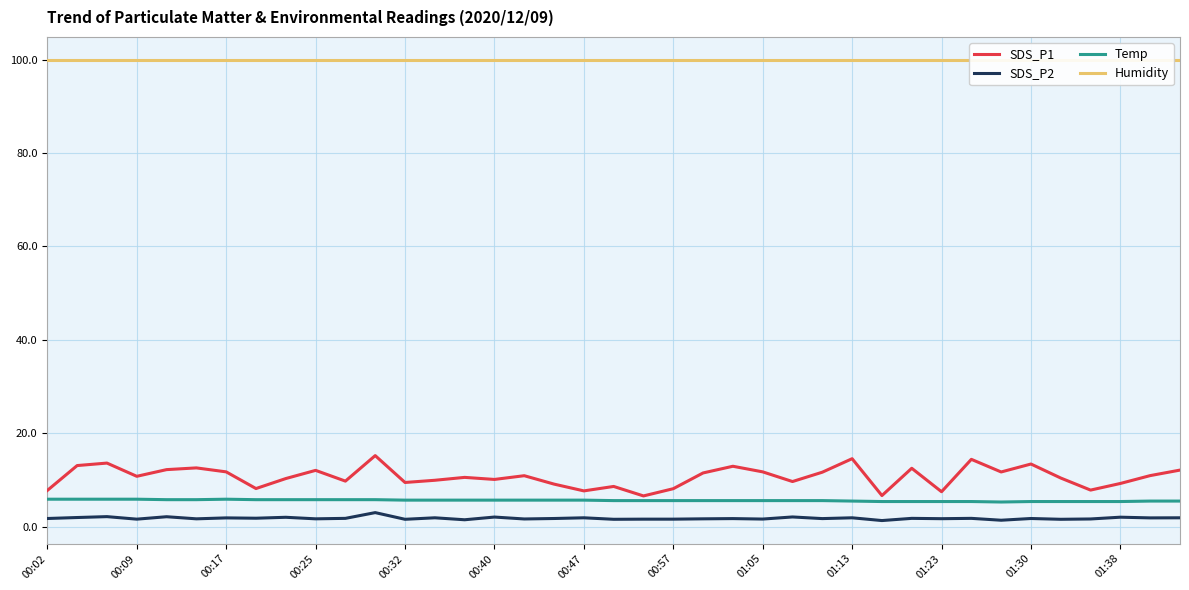

True or false: SDS_P1 has a value of 9.3 at 01:38.

True